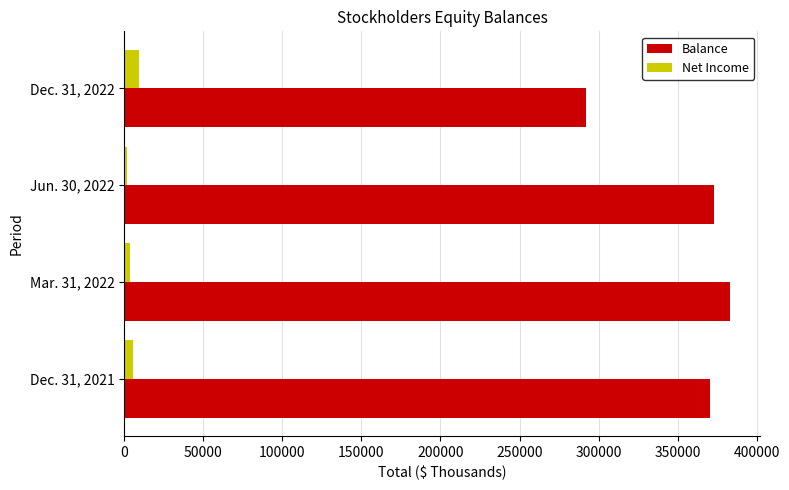

Is the value of Balance at Dec. 31, 2021 greater than the value of Net Income at Dec. 31, 2021?

Yes